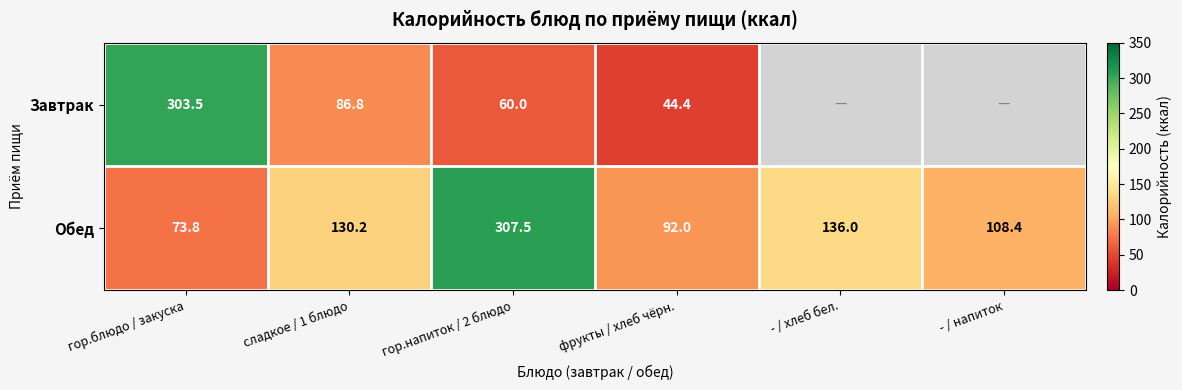

What is the average value of the Обед series?

141.3